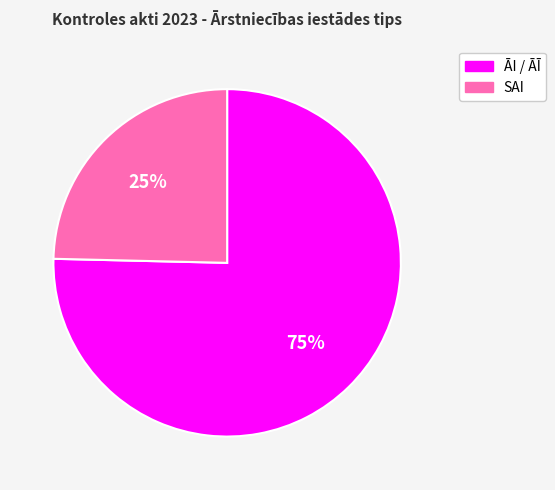

Approximately how many times larger is the value at SAI compared to ĀI / ĀĪ?

0.3